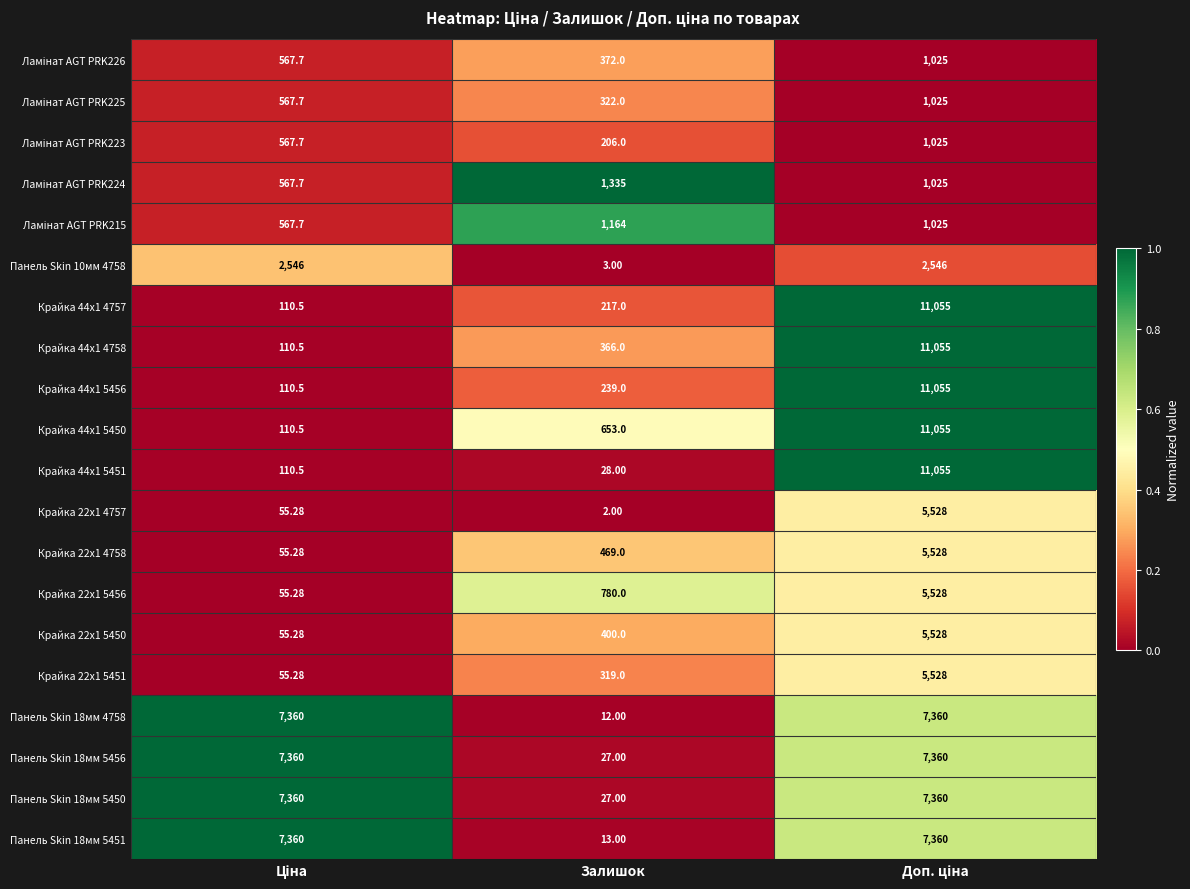

Where is Крайка 44x1 4757 nearest to the value 5582?

Залишок